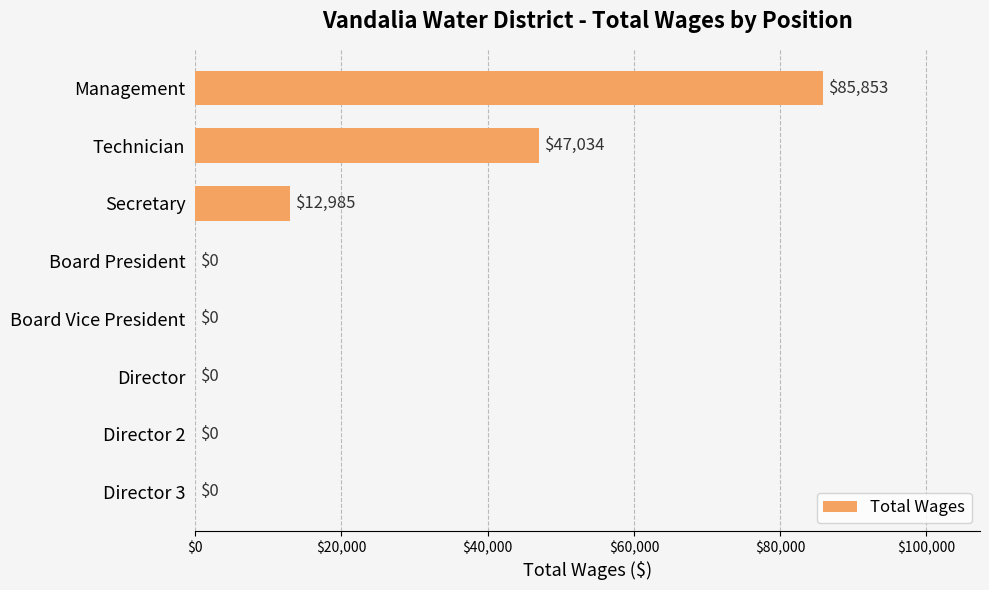

At which label is the value closest to 42926?

Technician